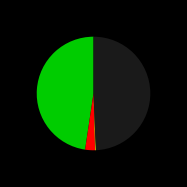

Is there a majority slice in this chart?

No